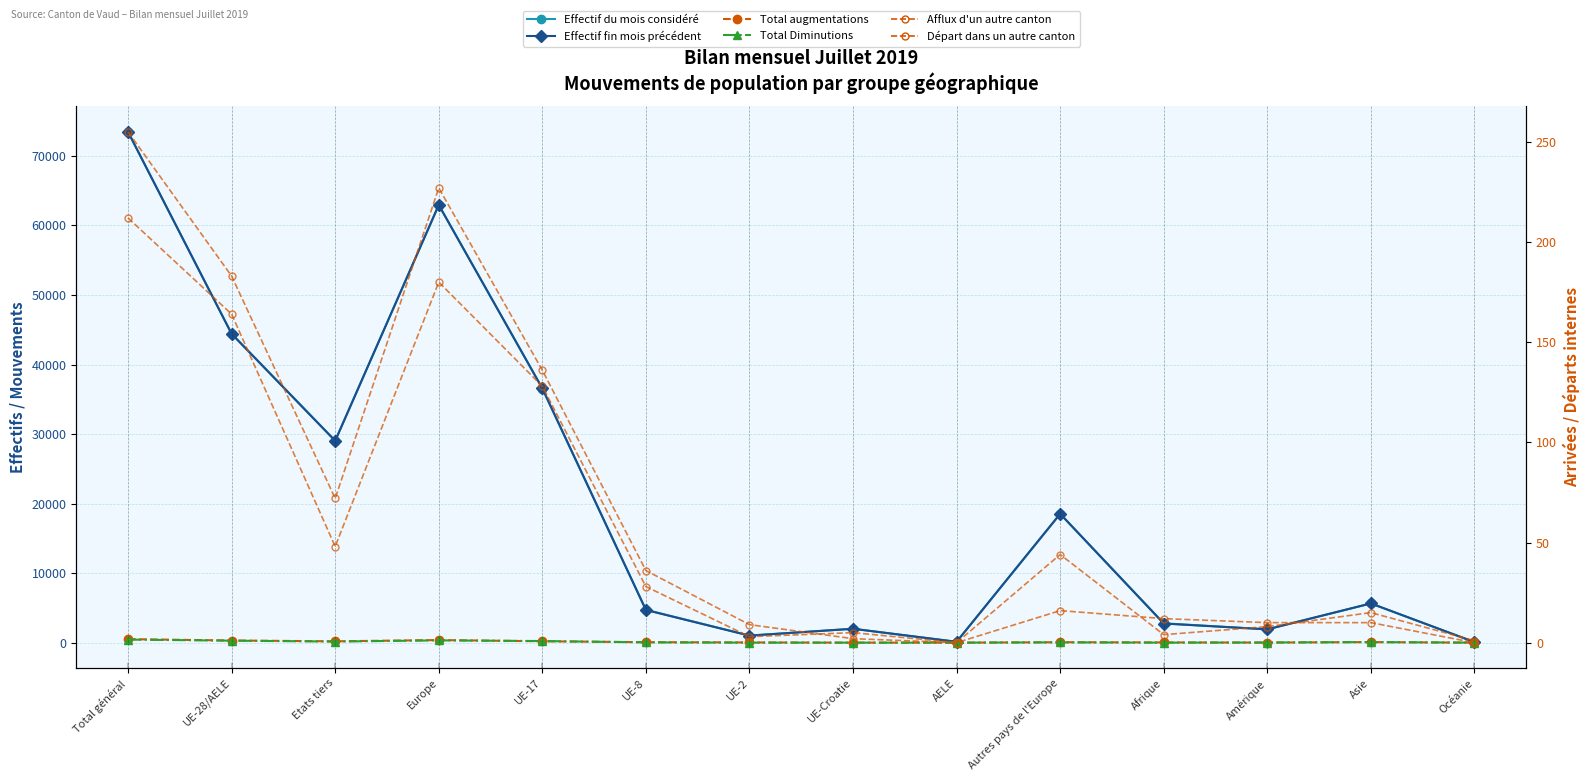

Reading right to left, list all the values displayed in this chart.

Effectif du mois considéré: 86	5635	1910	2787	18523	125	2003	1027	4726	36539	62943	29038	44420	73458
Effectif fin mois précédent: 86	5645	1918	2749	18532	125	1997	1009	4701	36581	62945	29023	44413	73436
Total augmentations: 2	80	15	34	63	2	6	31	72	200	374	197	311	508
Total Diminutions: 1	85	23	4	44	2	3	6	42	234	331	157	287	444
Afflux d'un autre canton: 0	10	10	12	16	0	5	3	28	128	180	48	164	212
Départ dans un autre canton: 1	15	8	4	44	0	2	9	36	136	227	72	183	255